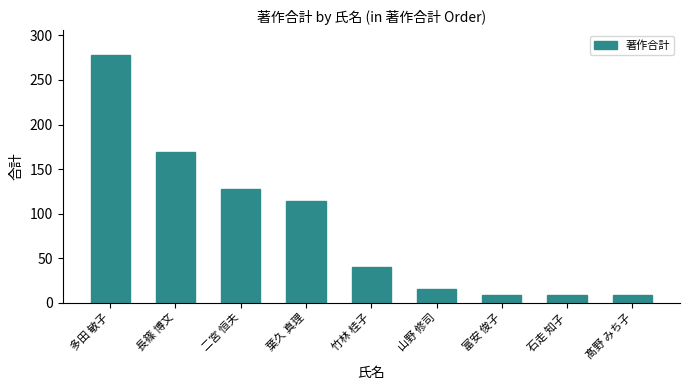

What is the difference between the values at 山野 修司 and 長篠 博文?

154